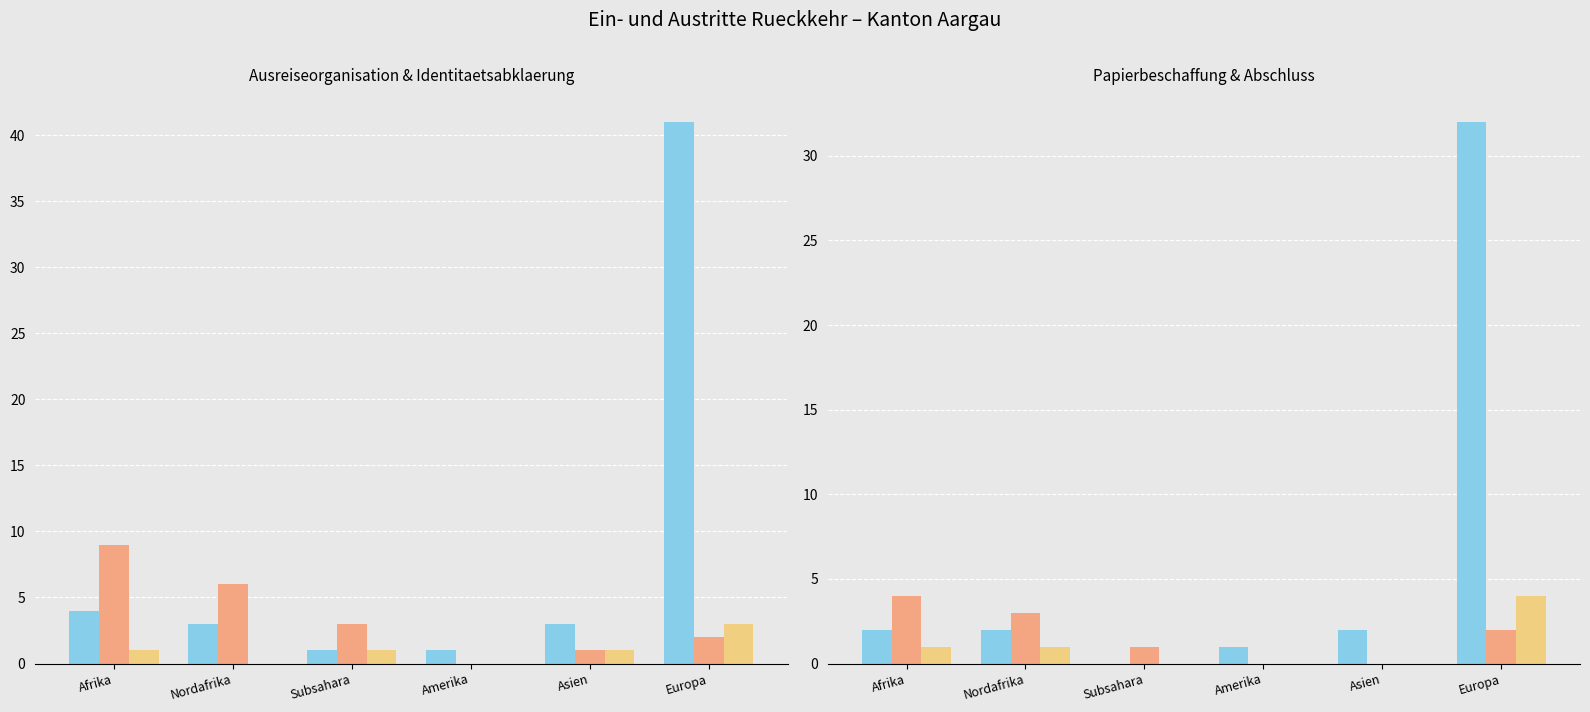

How many data points does each series have?

6